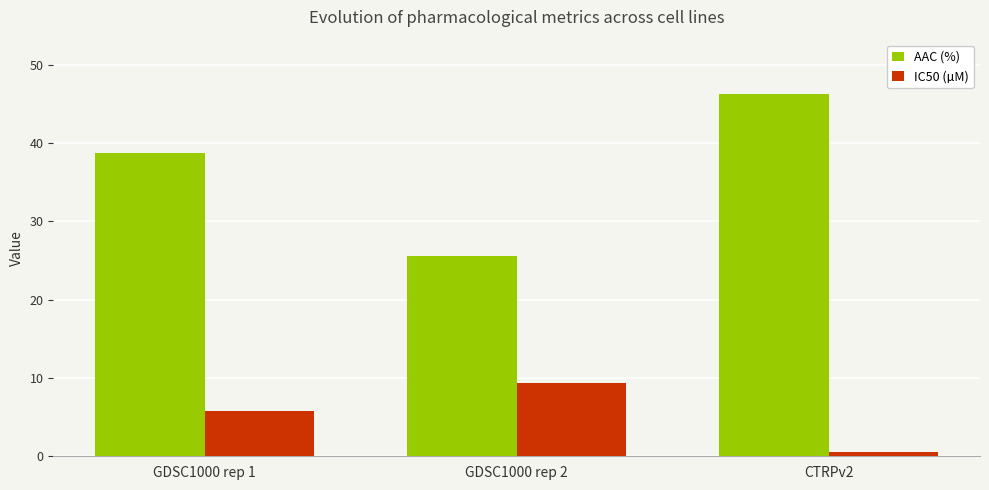

The value of IC50 (µM) at GDSC1000 rep 2 is 9.4. True or false?

True